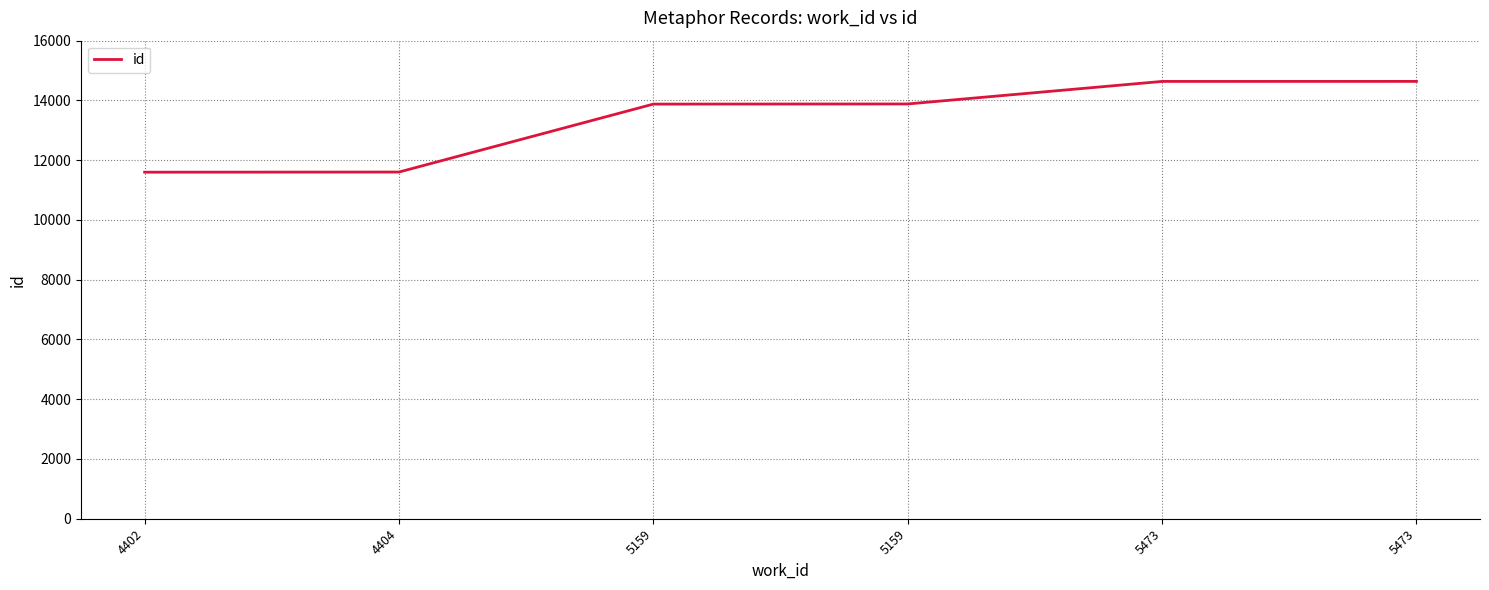

At which category does the chart reach its peak across all series?

5473